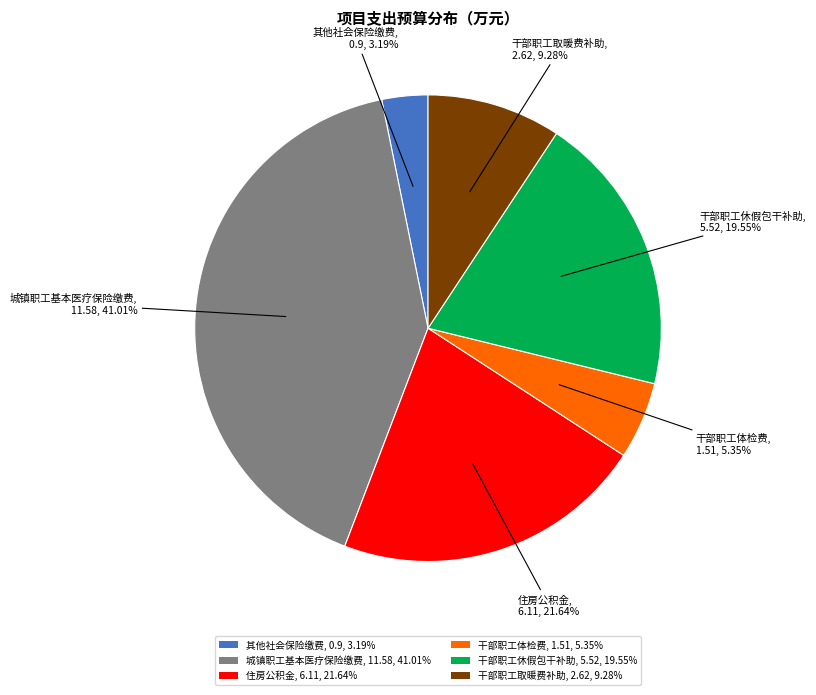

Combined, what portion of the pie is 干部职工取暖费补助 and 其他社会保险缴费?

12.5%